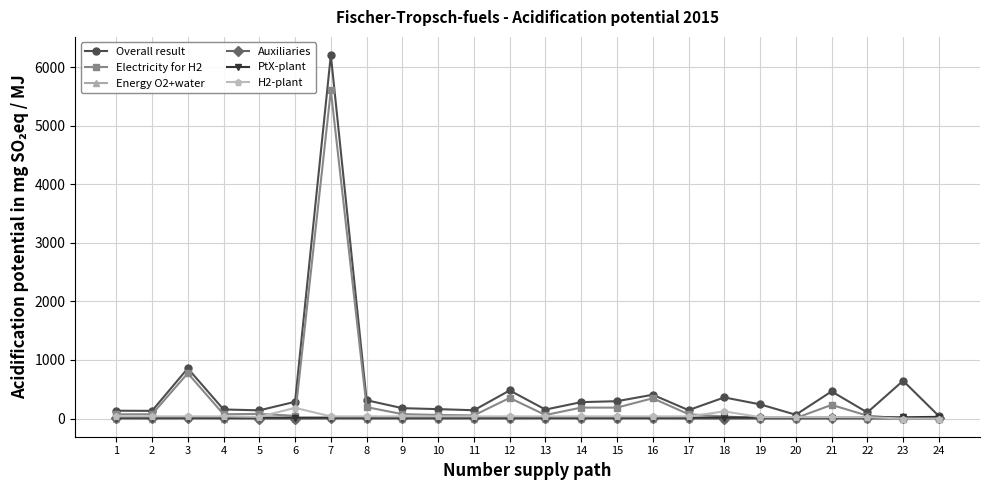

What is the value of the Overall result point at the 21st from the left?

463.1